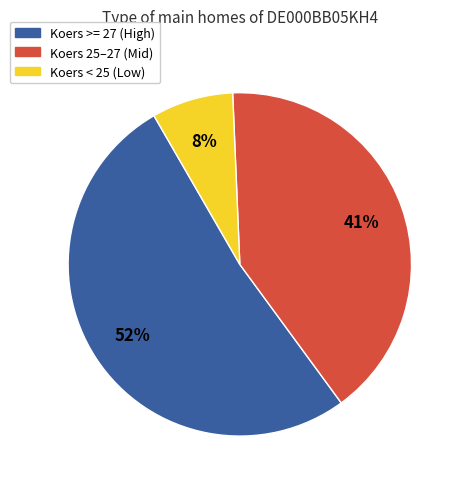

How many segments does this pie chart have?

3